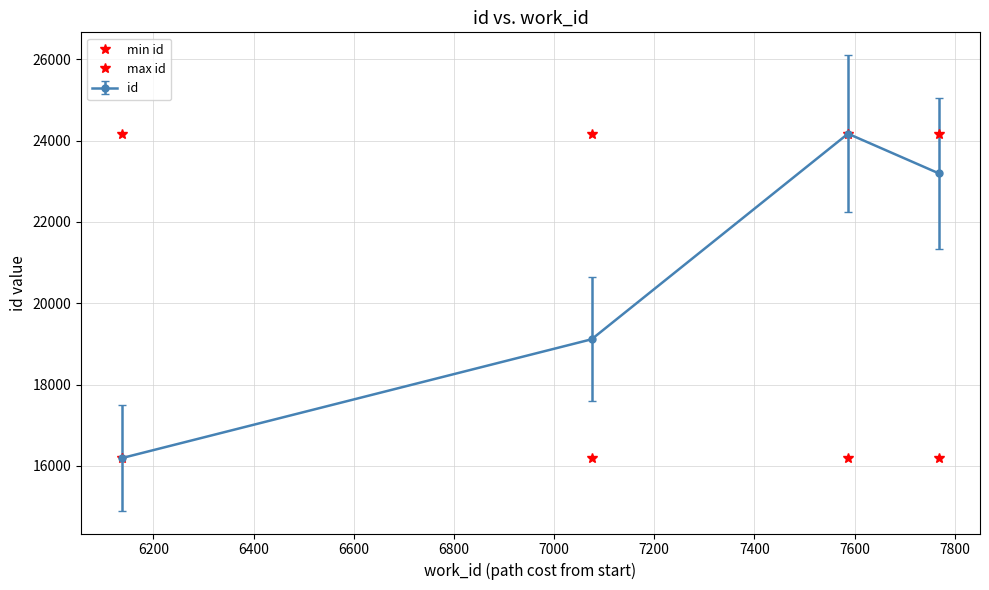

Does the chart have visible grid lines?

Yes